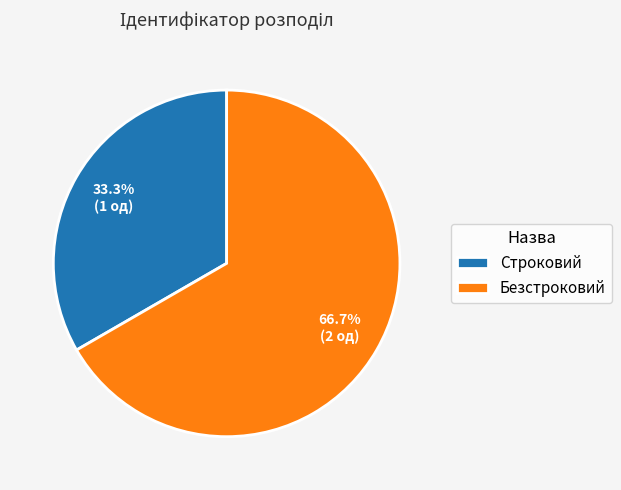

How many slices are in this pie chart?

2